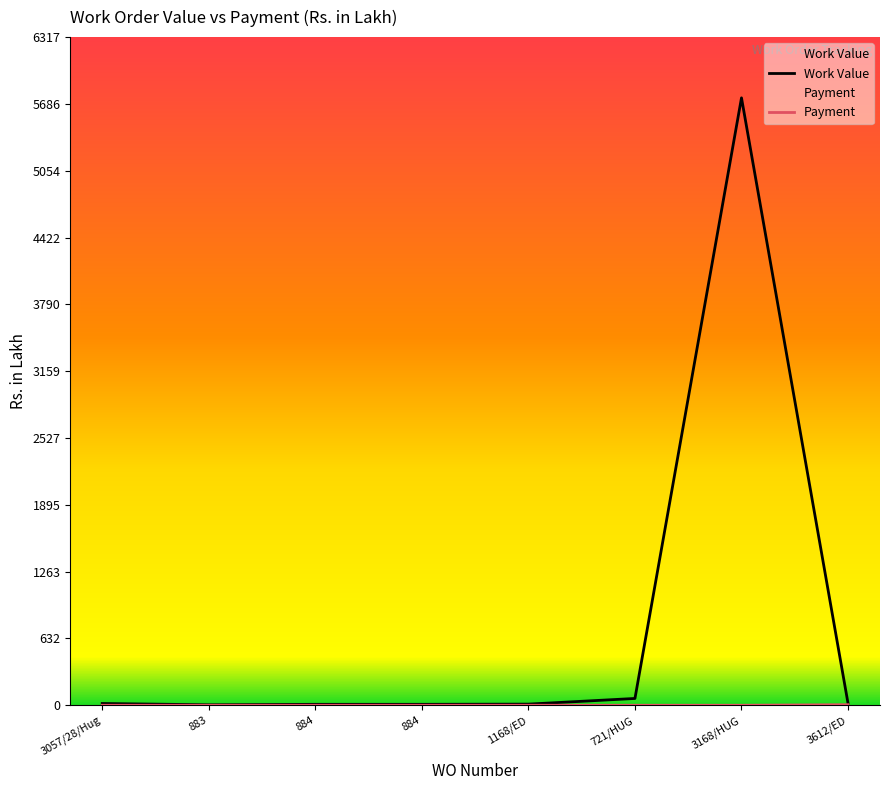

At how many categories does at least one series exceed 4542?

1